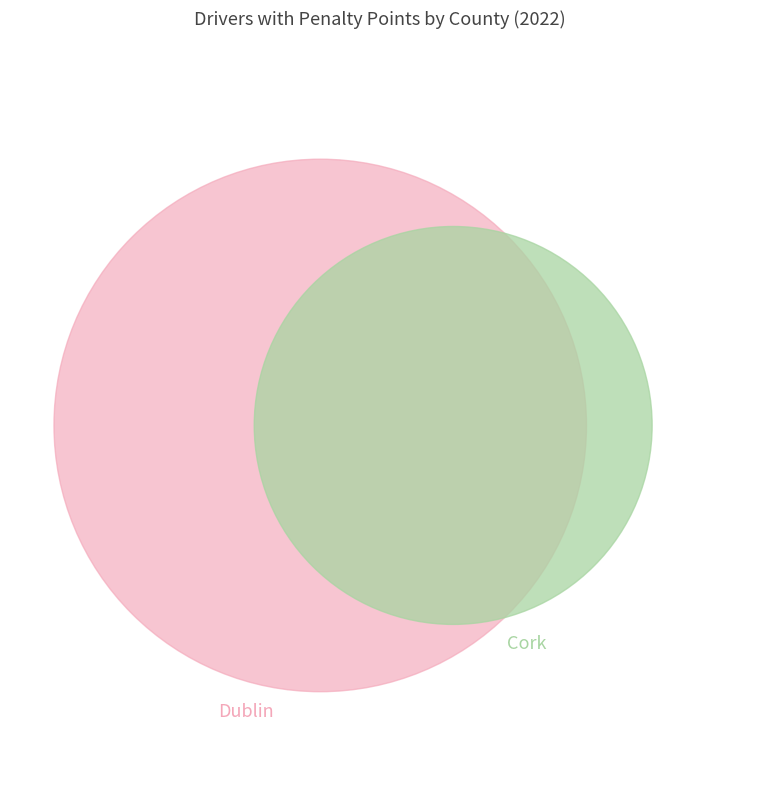

Is it true that Dublin is 37% of the pie?

True